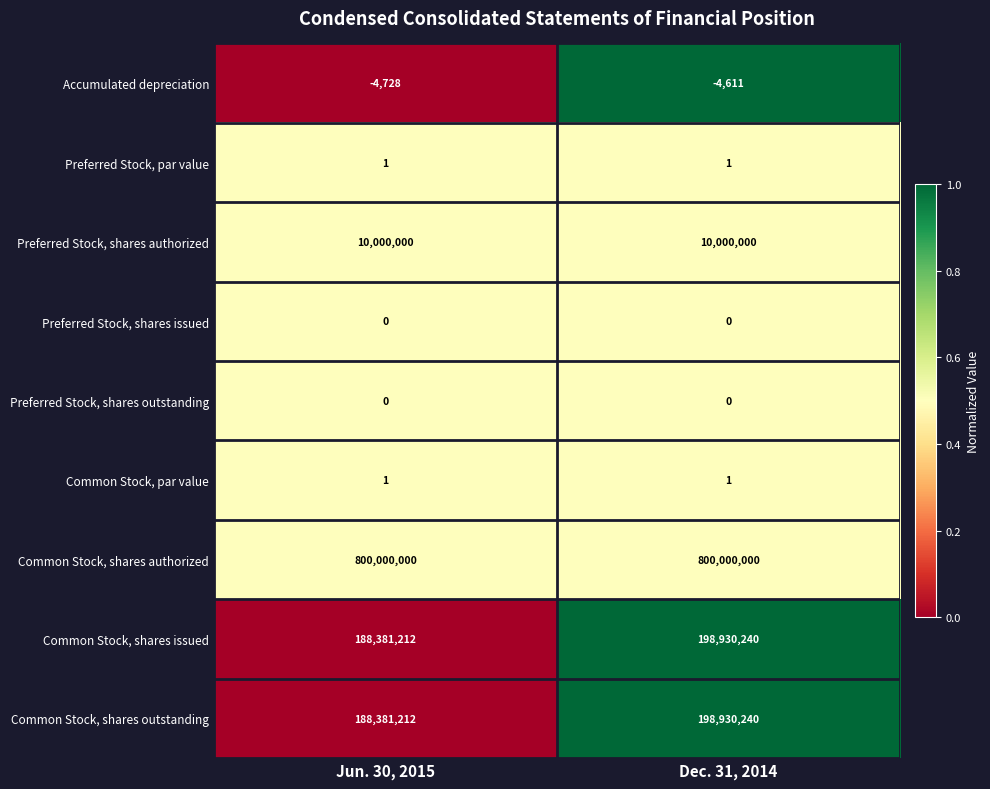

Reading left to right, transcribe all the data shown in this chart.

Accumulated depreciation: -4728	-4611
Preferred Stock, par value: 1	1
Preferred Stock, shares authorized: 10000000	10000000
Preferred Stock, shares issued: 0	0
Preferred Stock, shares outstanding: 0	0
Common Stock, par value: 1	1
Common Stock, shares authorized: 800000000	800000000
Common Stock, shares issued: 188381212	198930240
Common Stock, shares outstanding: 188381212	198930240